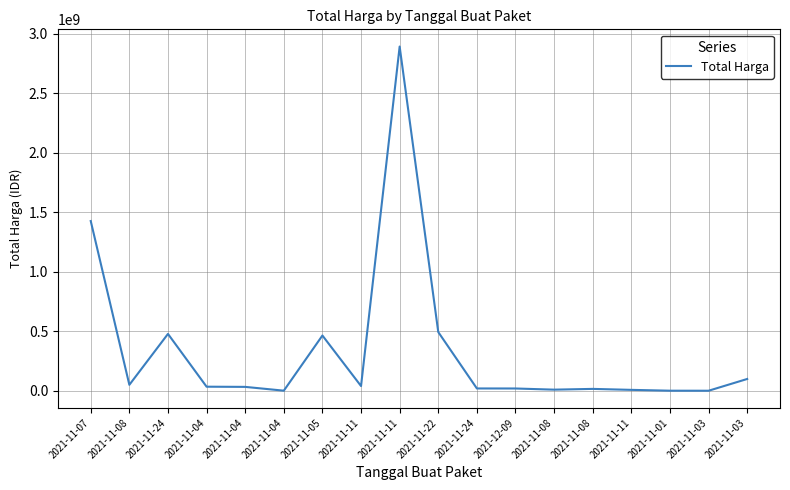

Does the chart display data point markers on the line(s)?

No